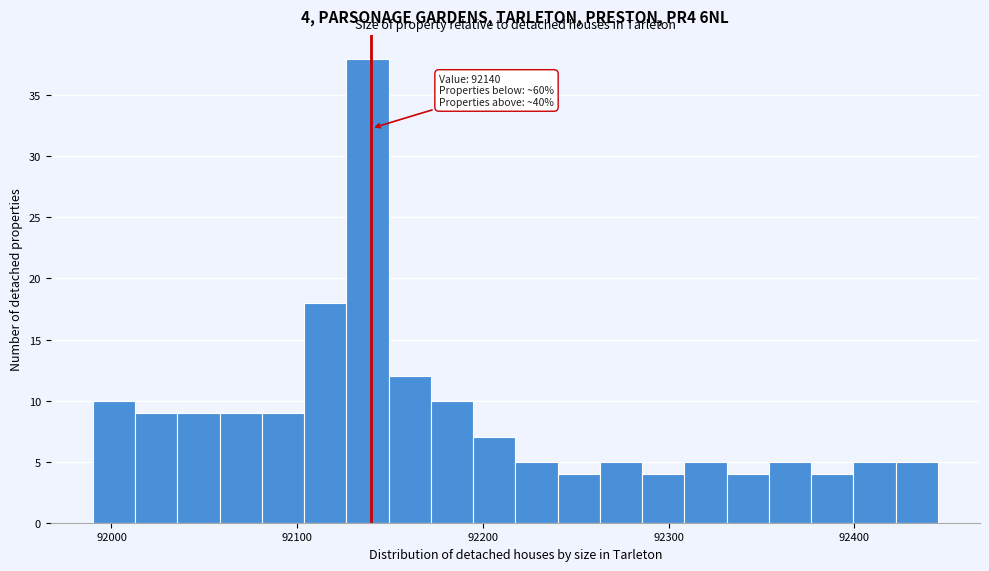

Around what value on the x-axis is the tallest bar? Give the approximate position of its centre, as read against the axis.

92140